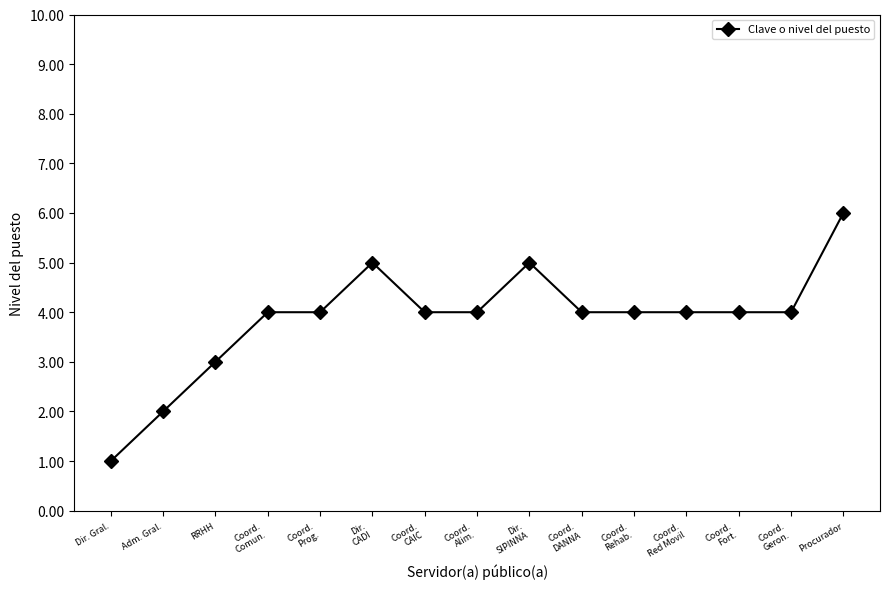

How many distinct data groups are displayed?

1